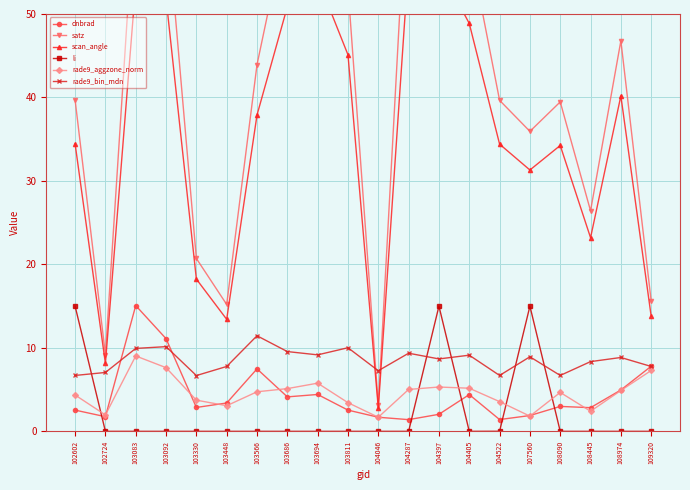

Which series changed the most between 103566 and 104405?

satz